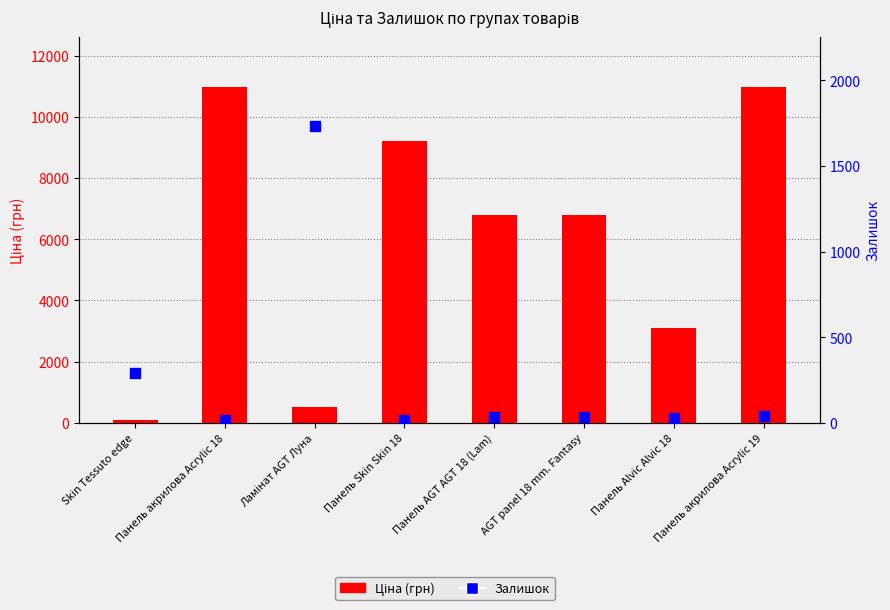

Which series contains the lowest Y value?

Залишок